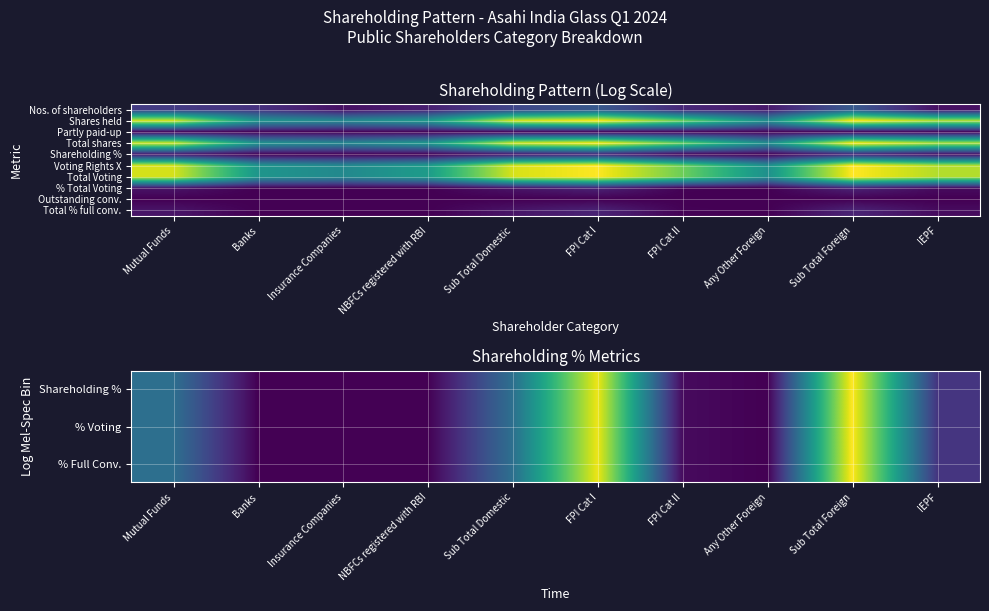

Which category has the highest value across all series?

Sub Total Foreign